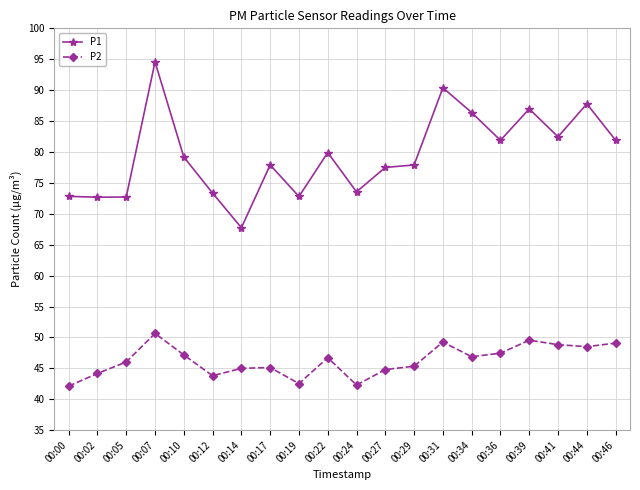

The value of P1 at 00:19 is 72.8. True or false?

True